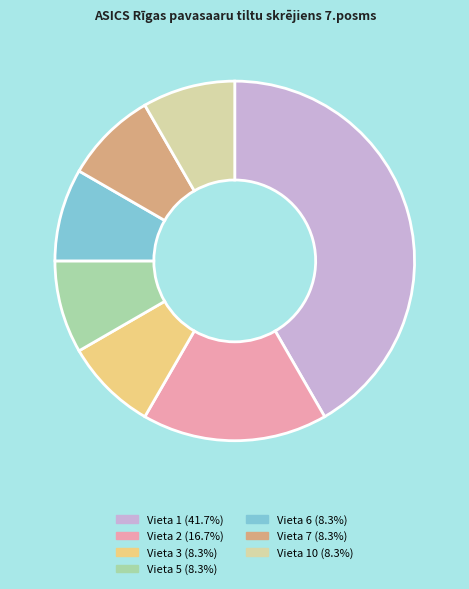

Is there a majority slice in this chart?

No